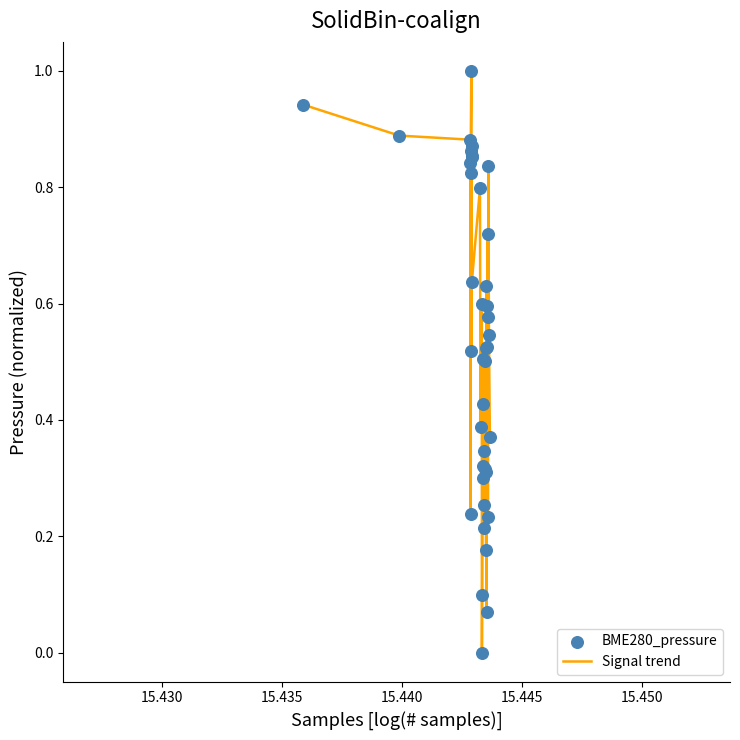

What is the maximum value shown in the chart?

1.0